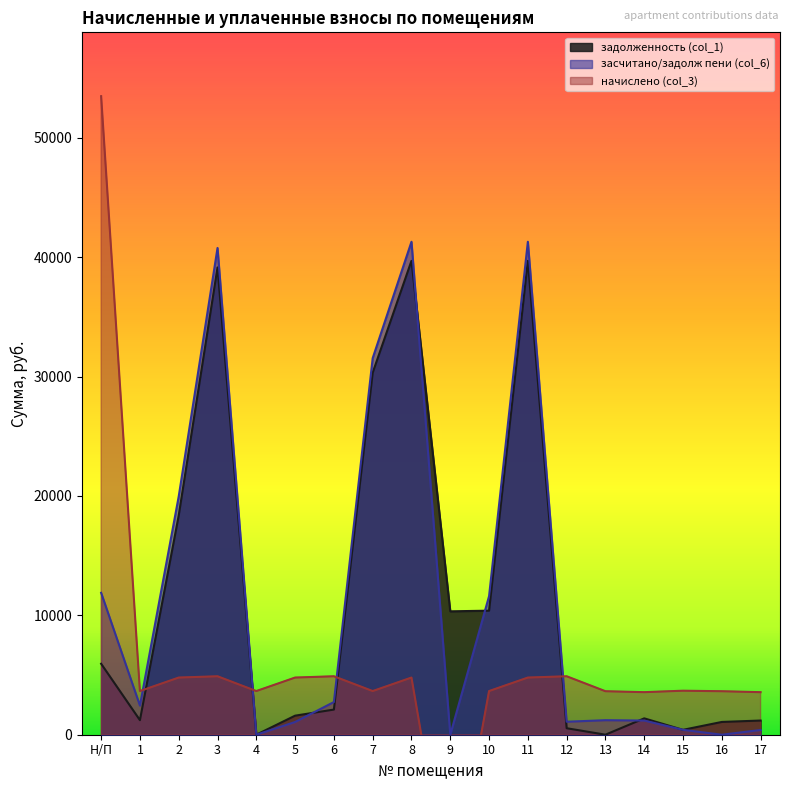

What is the total value across all series at 17?

5148.0